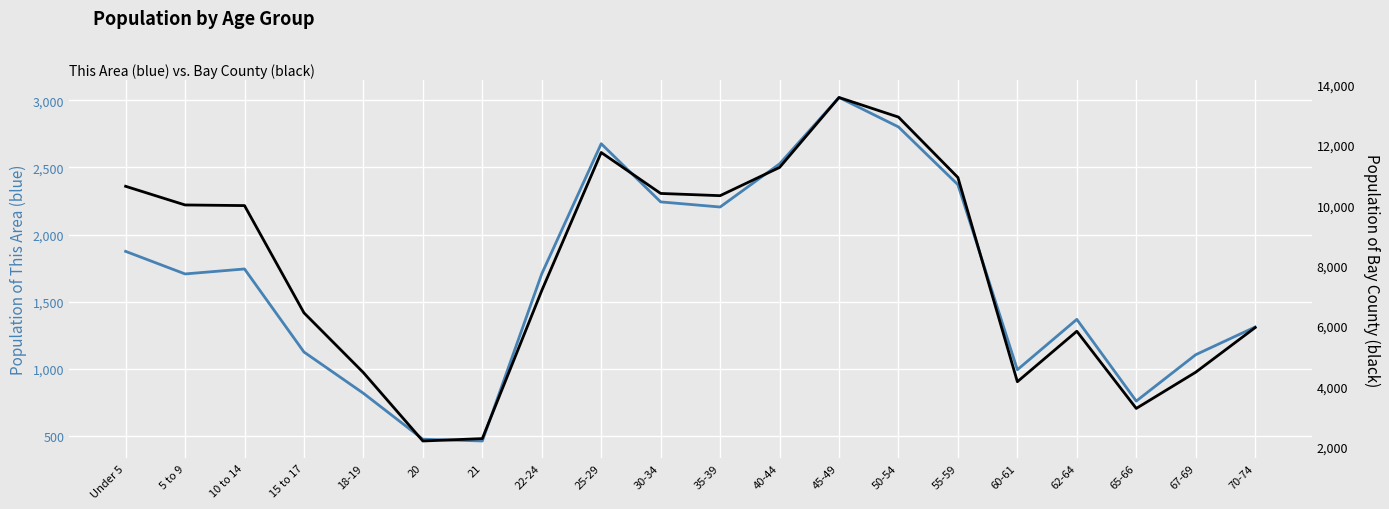

True or false: Bay County has a value of 10633 at Under 5.

True